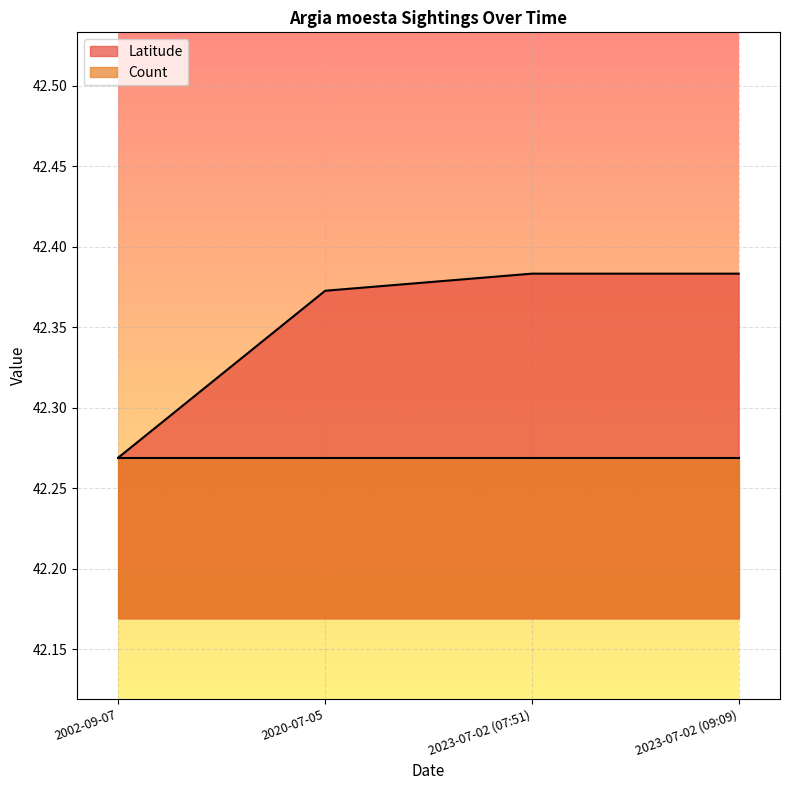

What value does the data have at 2023-07-02 (07:51)?

42.4